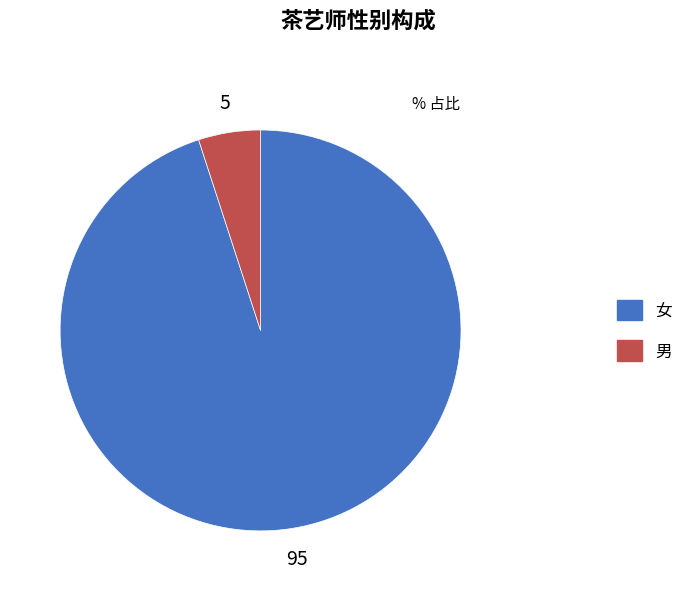

How many slices are in this pie chart?

2